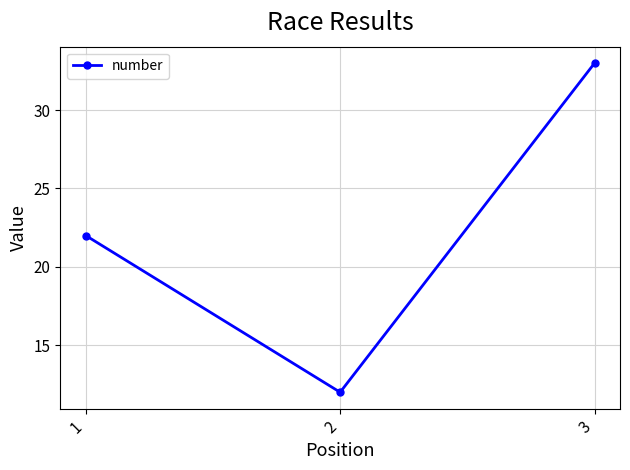

The value at 2 is 12. True or false?

True